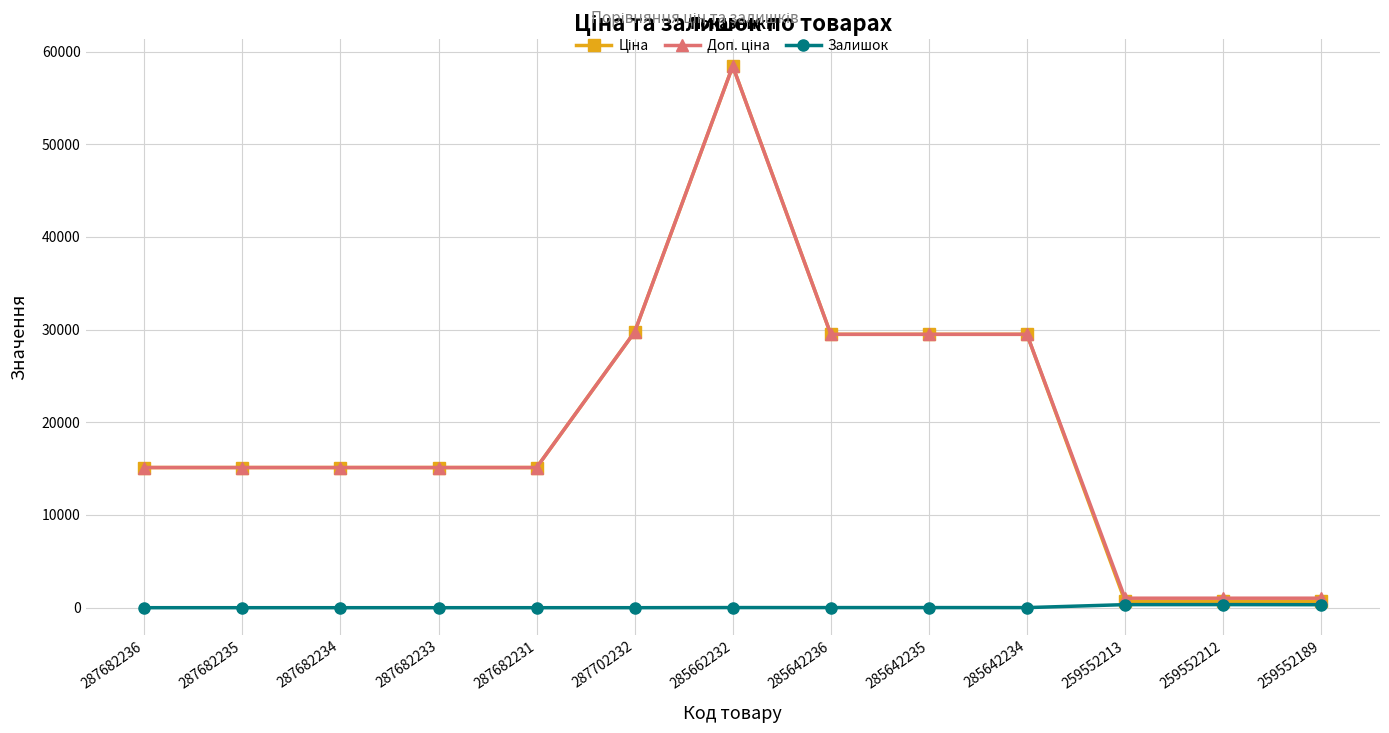

What is the spread (max minus min) of values at 287682233?

15120.0